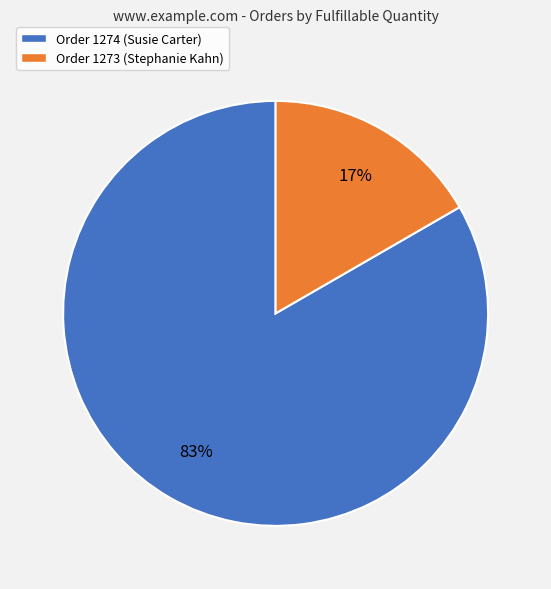

To the nearest percent, what is the average slice percentage?

50%